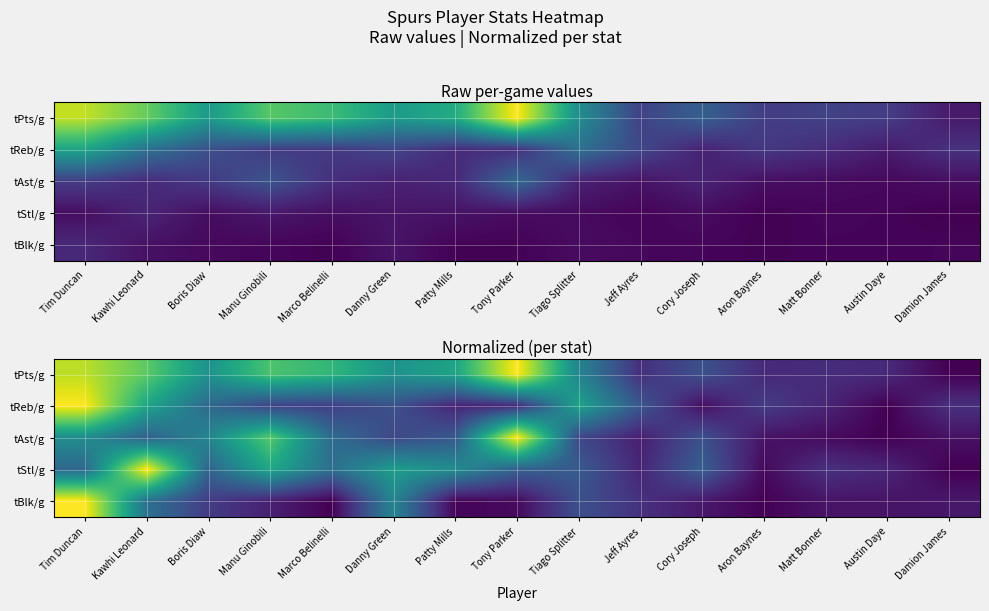

How many values in tBlk/g are above zero?

14